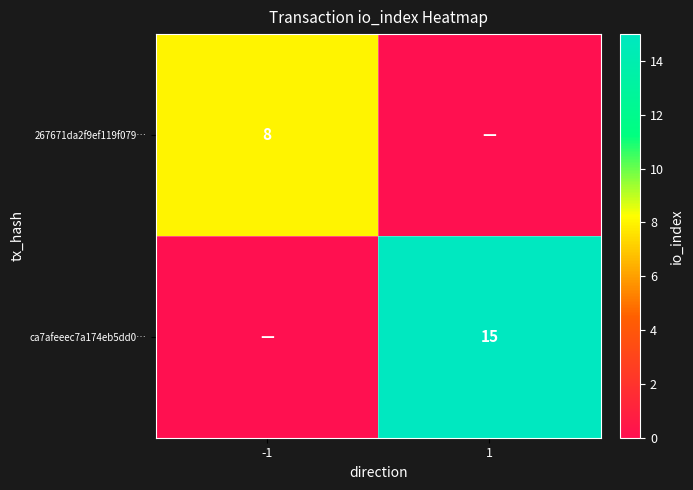

The 267671da2f9ef119f079… series shows 2 at -1. True or false?

False